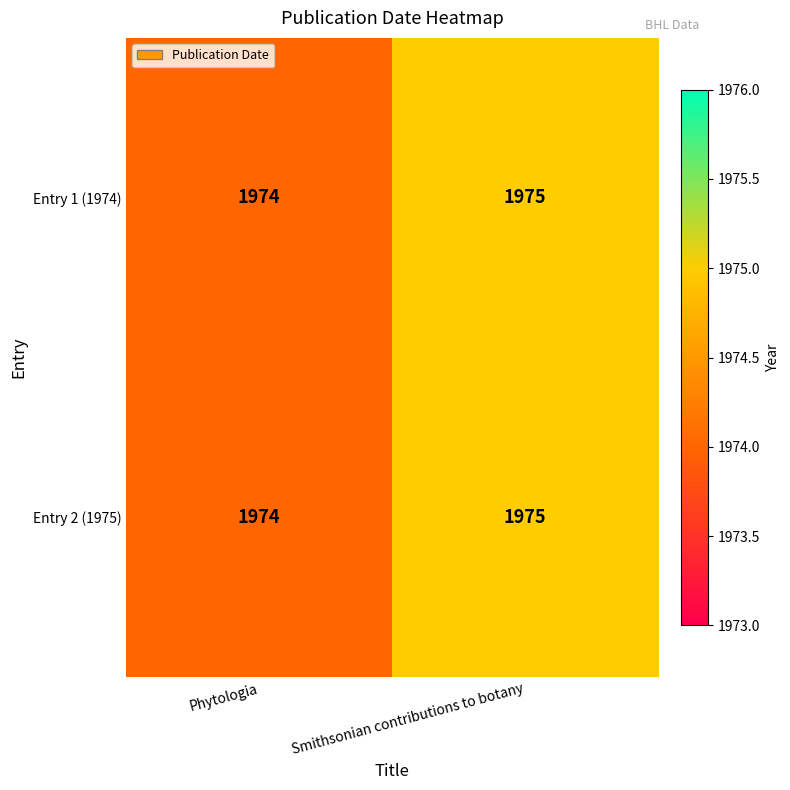

What is the sum of the Entry 1 (1974) values at Smithsonian contributions to botany and Phytologia?

3949